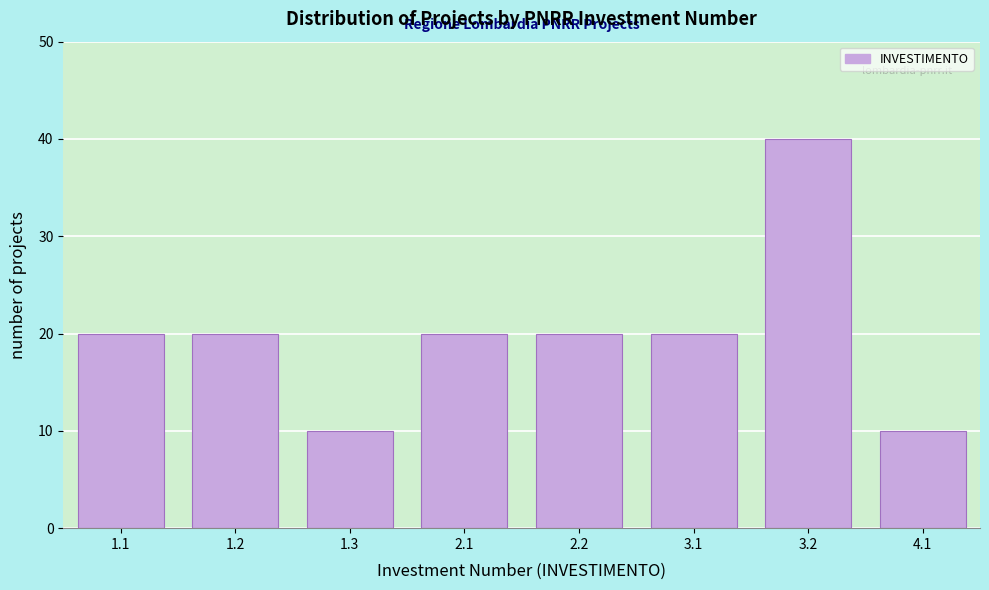

Reading left to right, transcribe all the data shown in this chart.

20	20	10	20	20	20	40	10